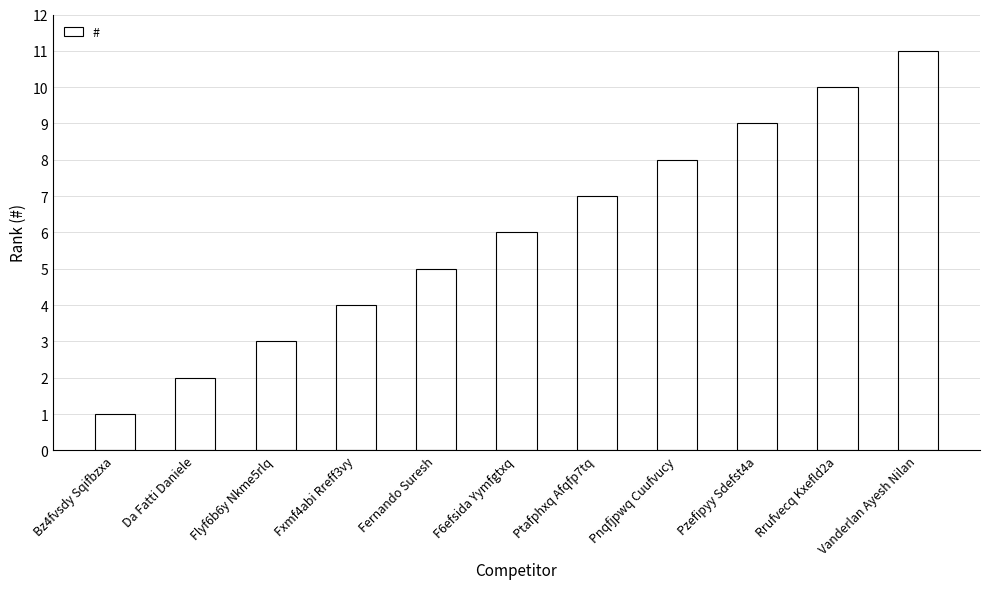

What is the difference between the second highest and minimum values?

9